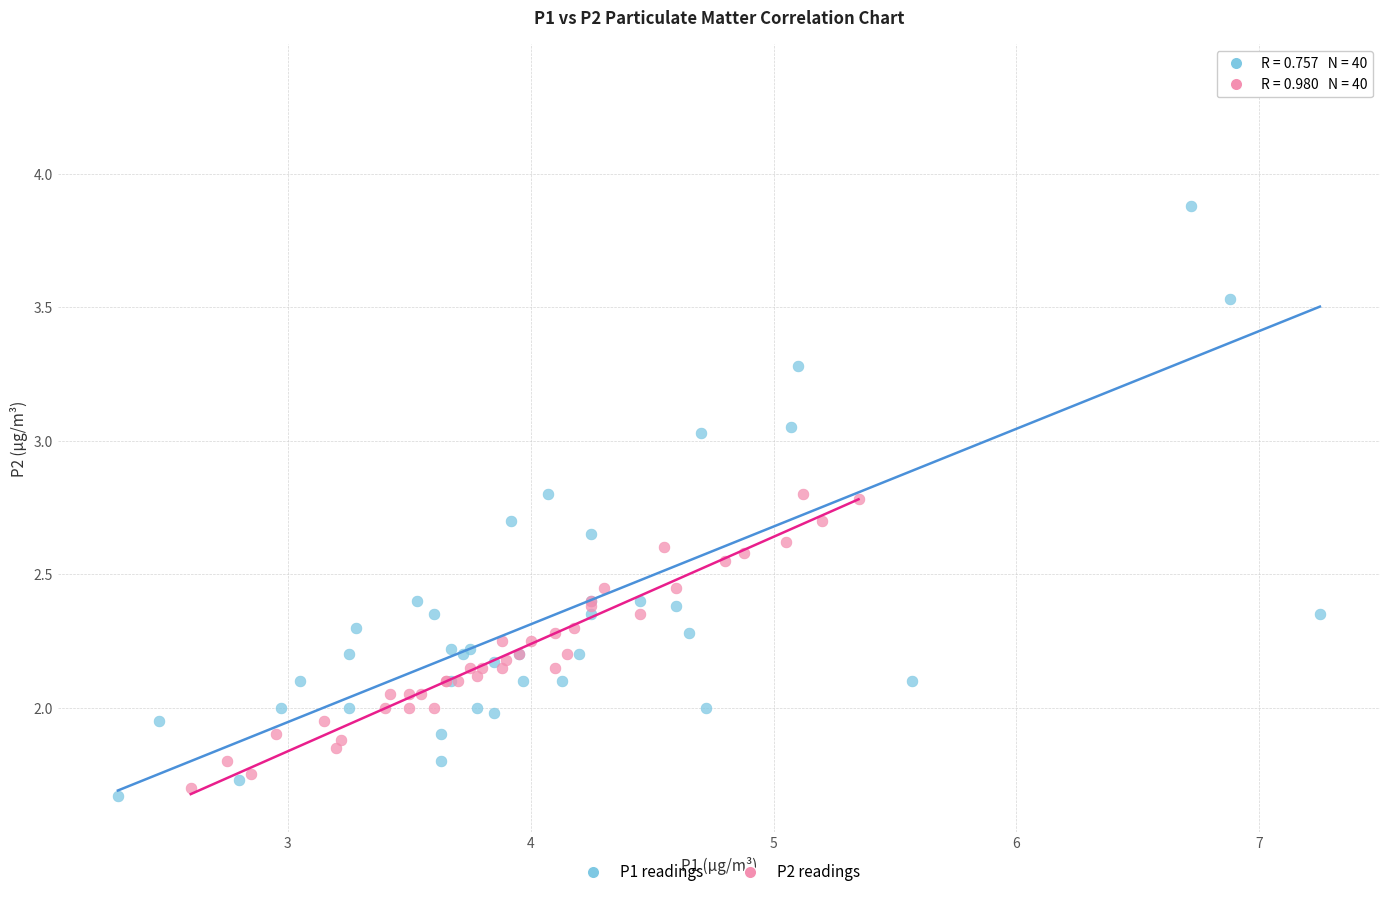

What are all the series names shown in the legend?

P1 readings, P2 readings